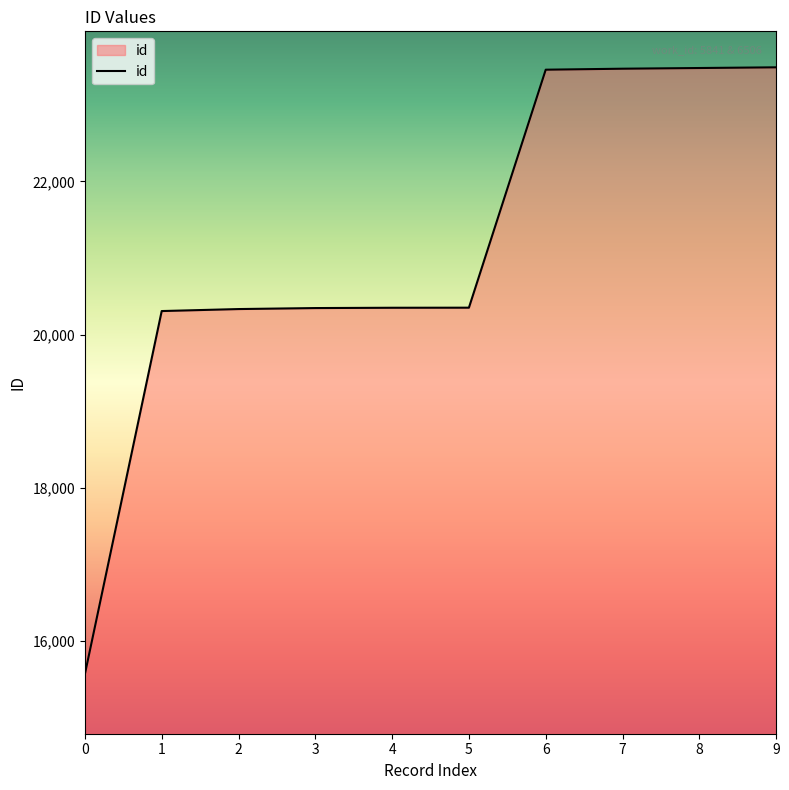

How many lines are shown in the chart?

1